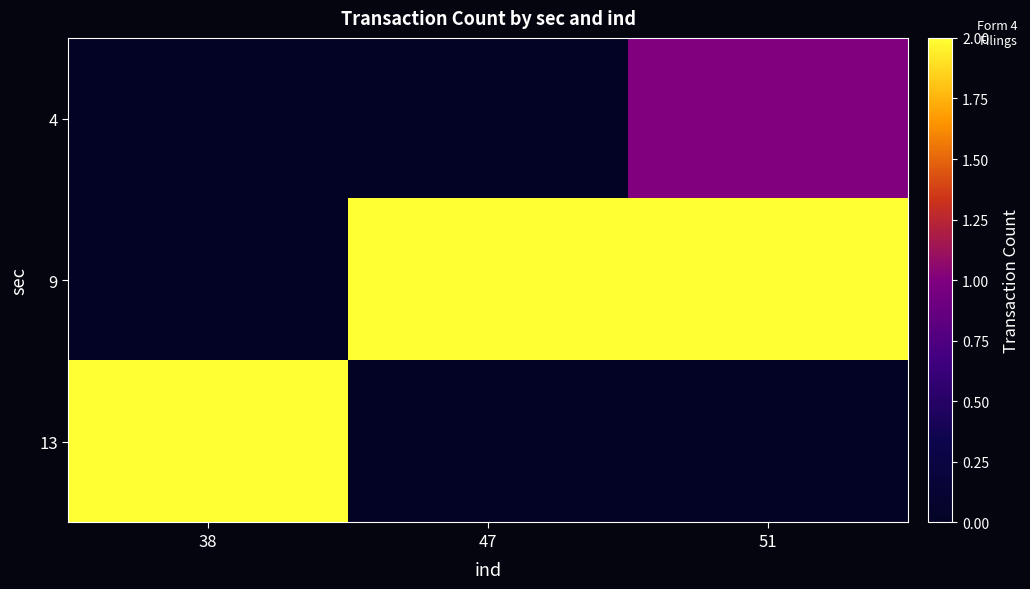

Which series has the largest range (max minus min)?

9